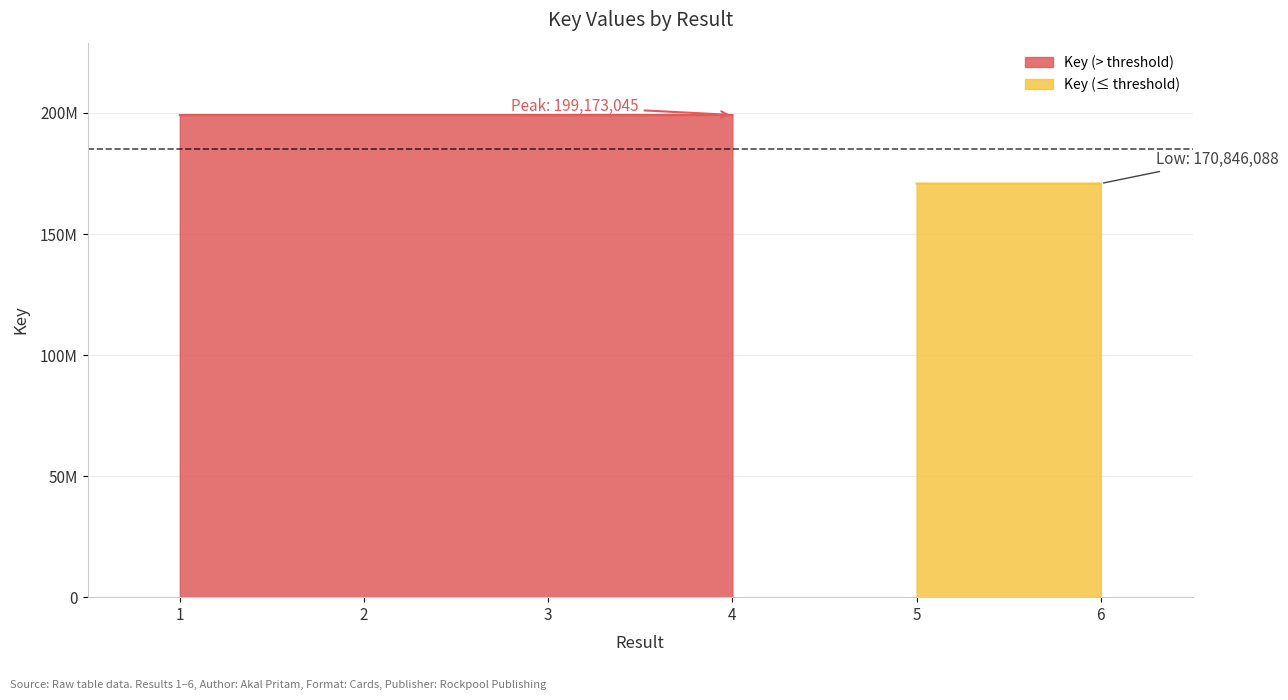

Reading left to right, list all the values displayed in this chart.

199172907	199173004	199172967	199173045	170847819	170846088